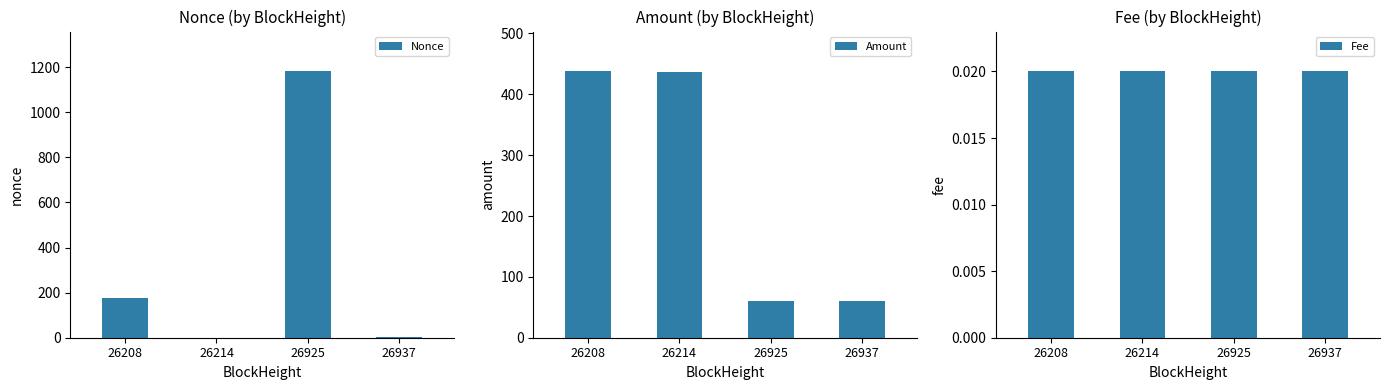

What is the total value across all series at 26208?

614.5